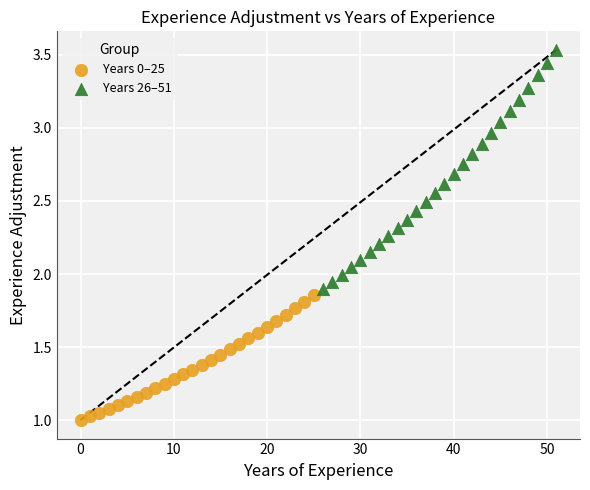

Which series has the largest Y range (max minus min)?

Years 26–51